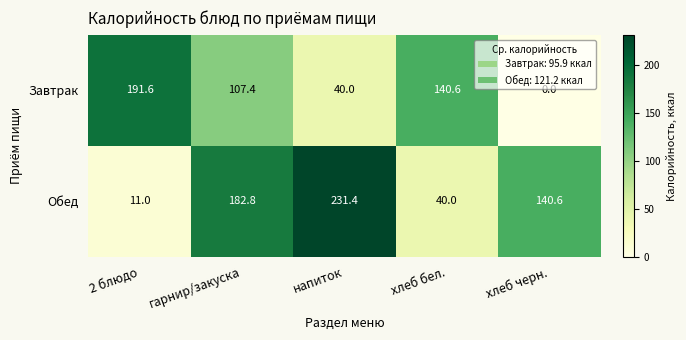

Count the number of data series in this chart.

2